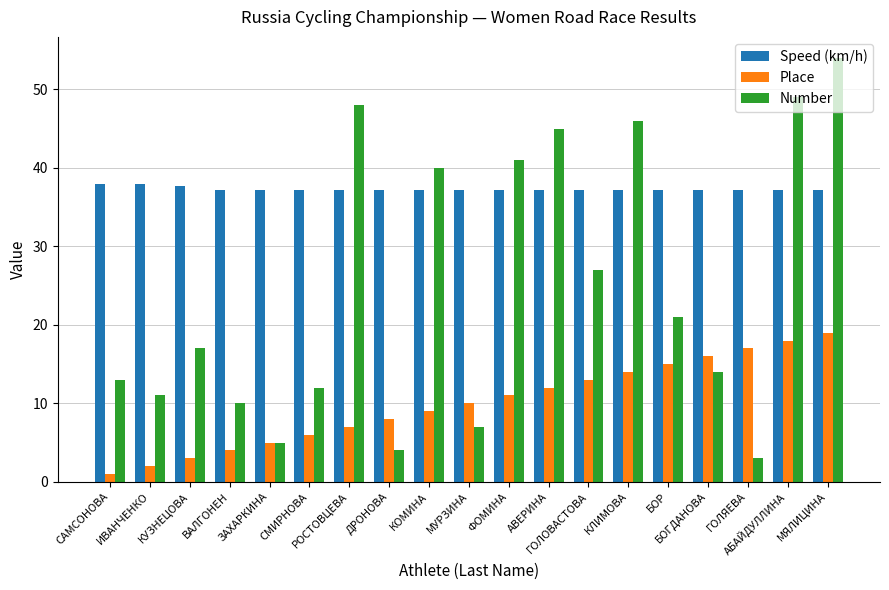

Which series has the largest range (max minus min)?

Number